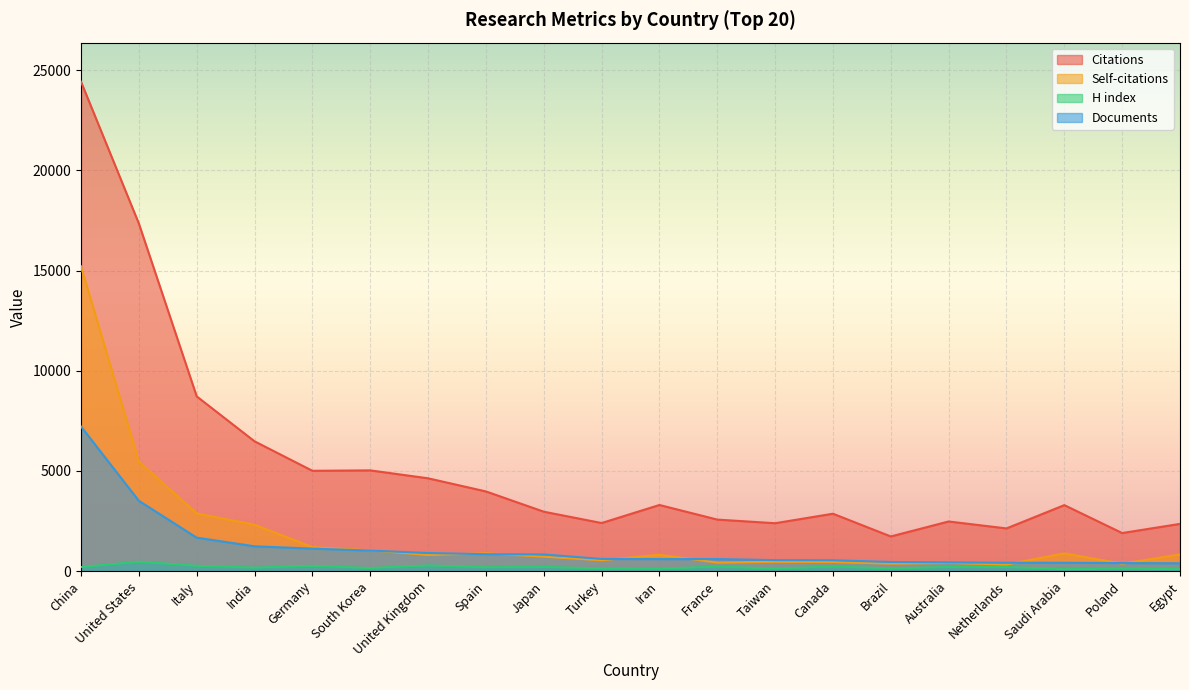

At how many categories does at least one series exceed 6477?

4